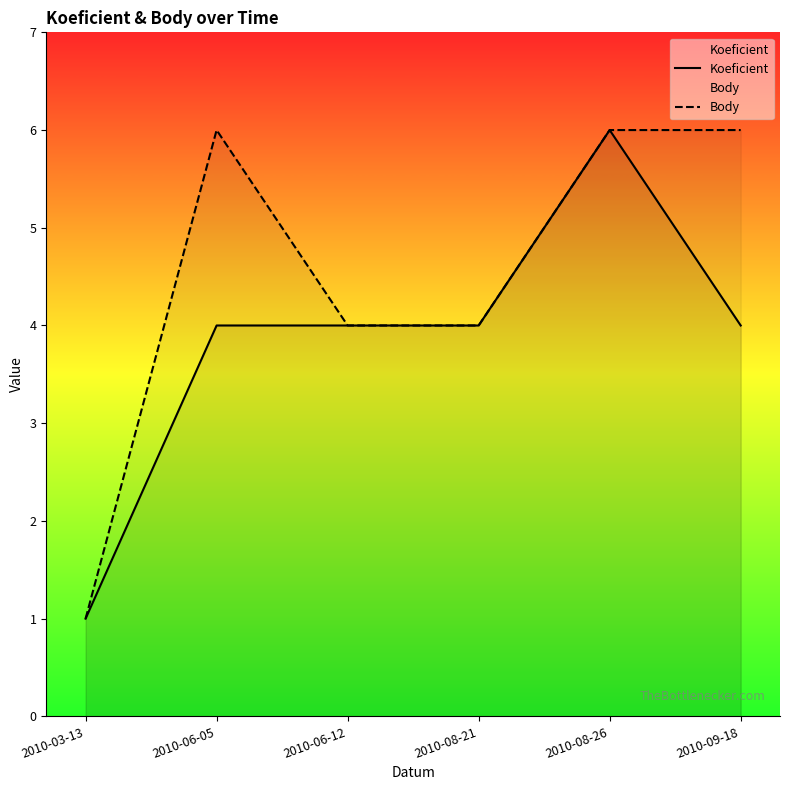

How many lines are shown in the chart?

2